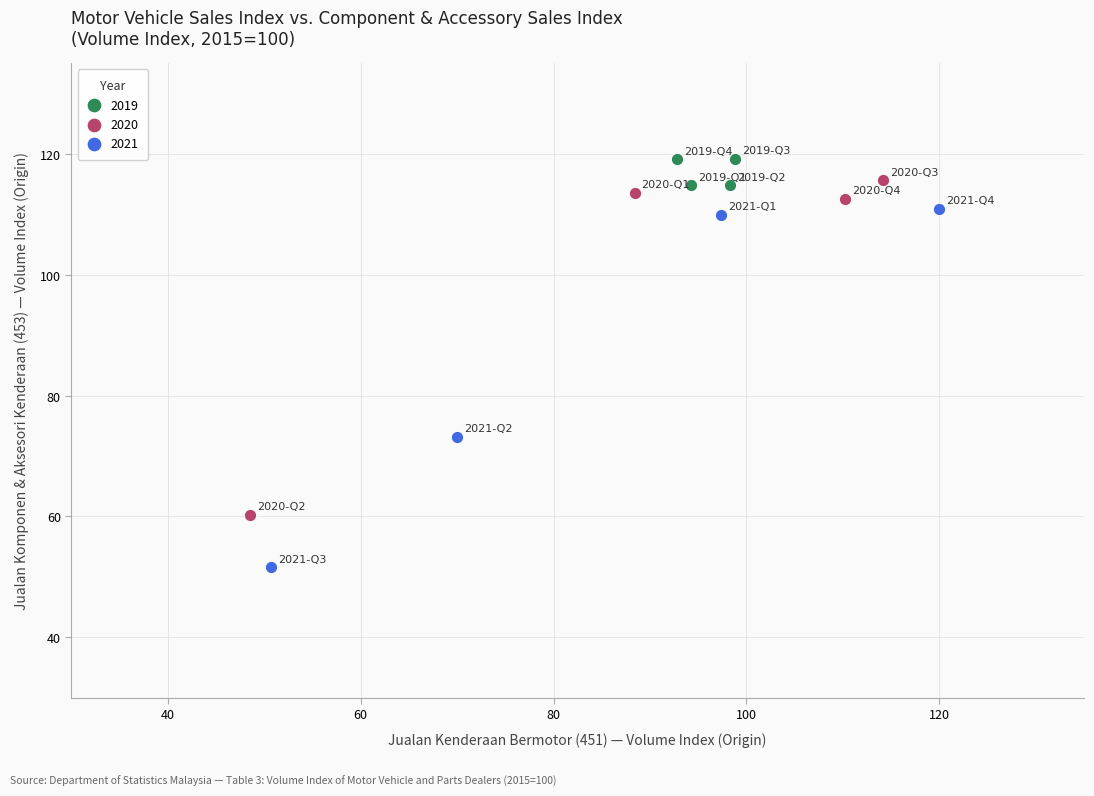

Which series reaches the minimum Y coordinate?

2021